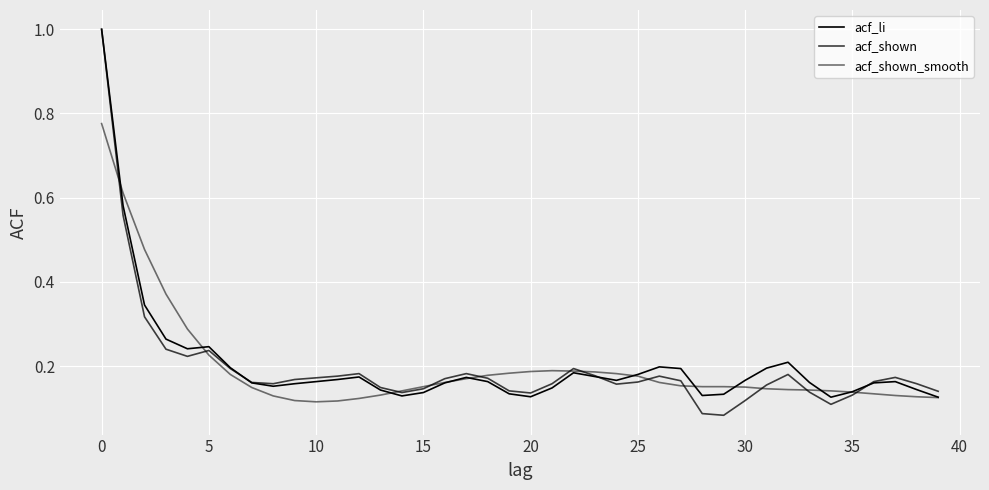

How many lines are shown in the chart?

3